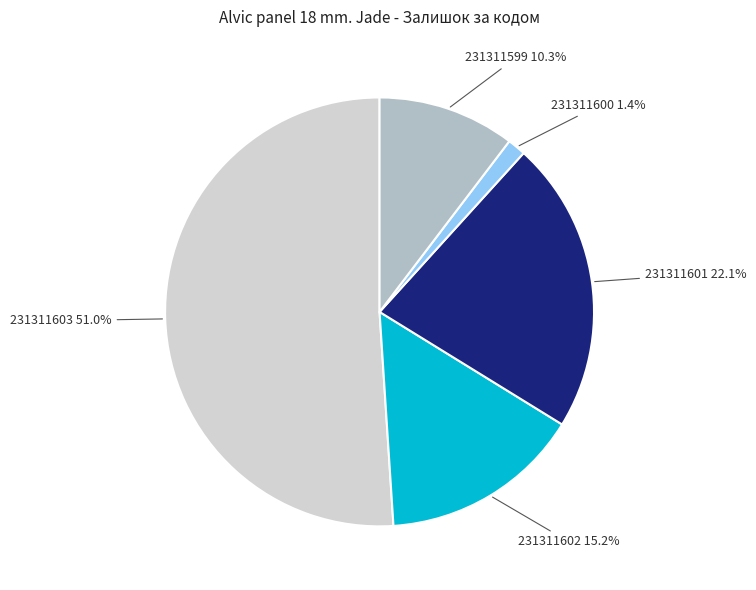

Which has a higher value, 231311599 or 231311602?

231311602